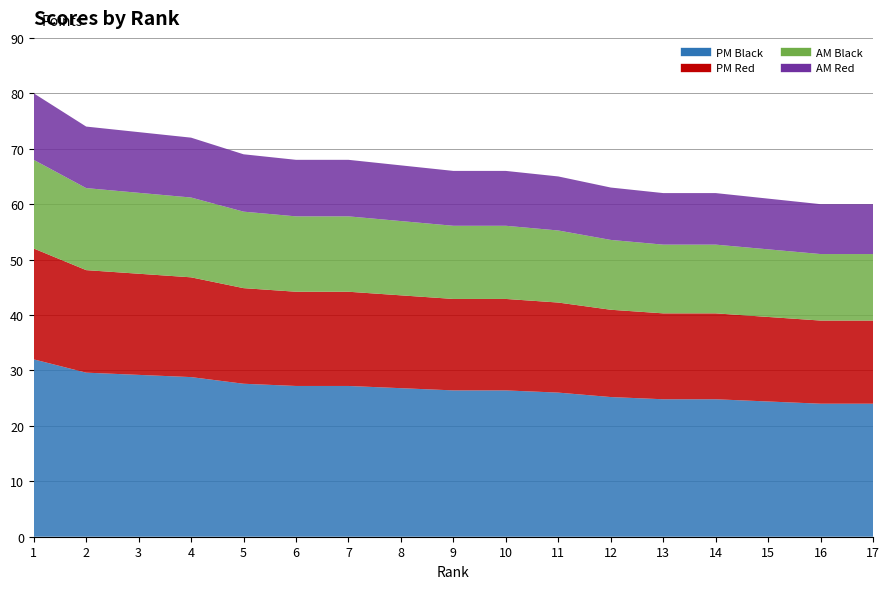

What is the total value across all series at 5?

69.0